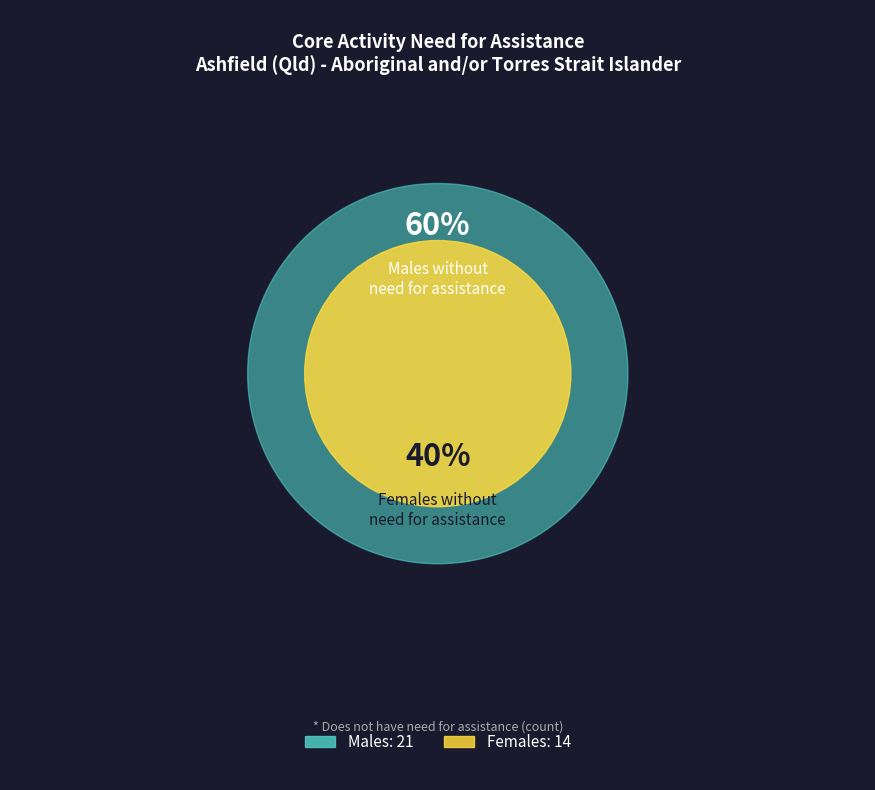

Is Females the majority of the pie?

No